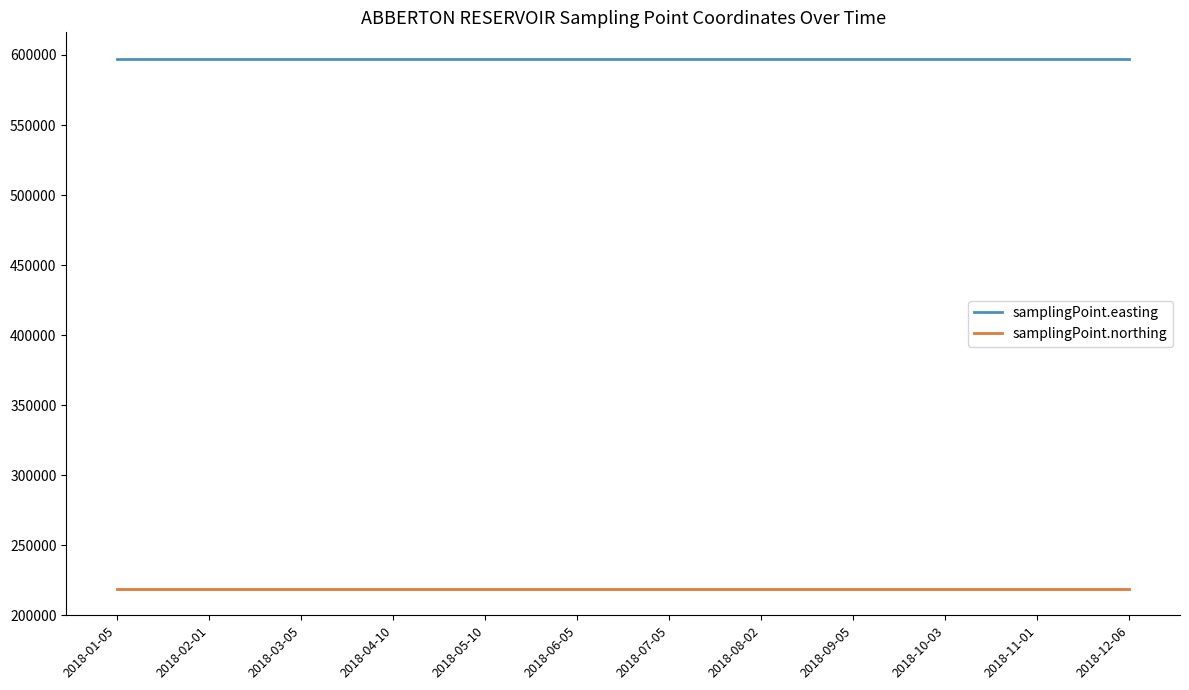

Which series has the largest total across all categories?

samplingPoint.easting